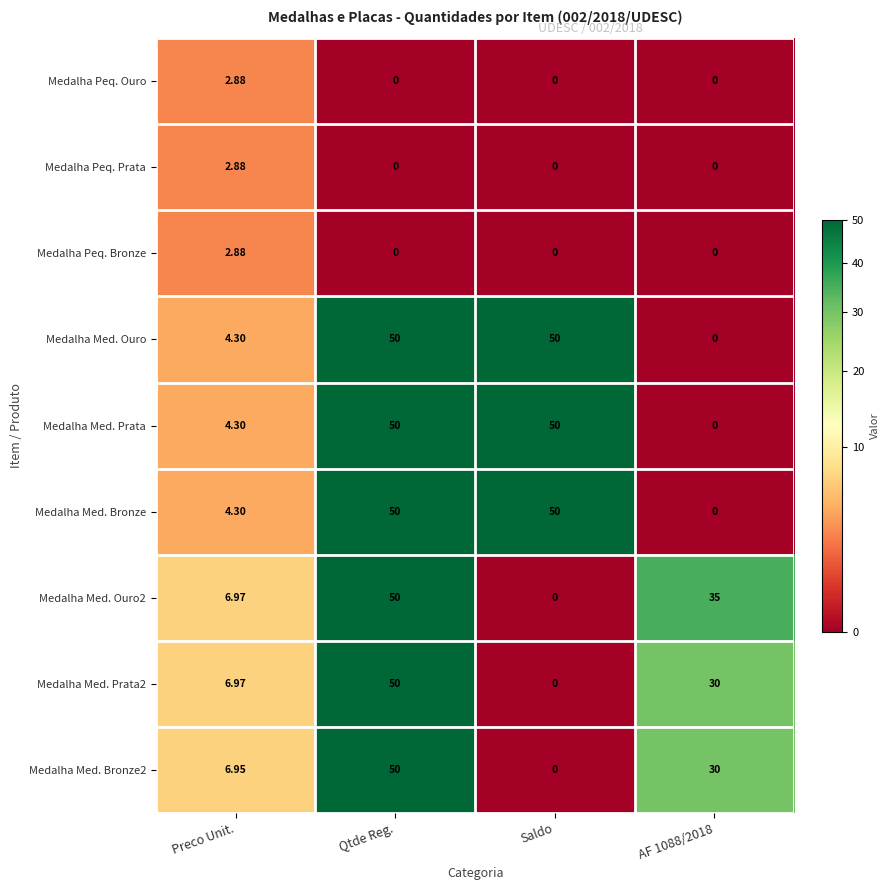

At which category is the sum across all series the highest?

Qtde Reg.